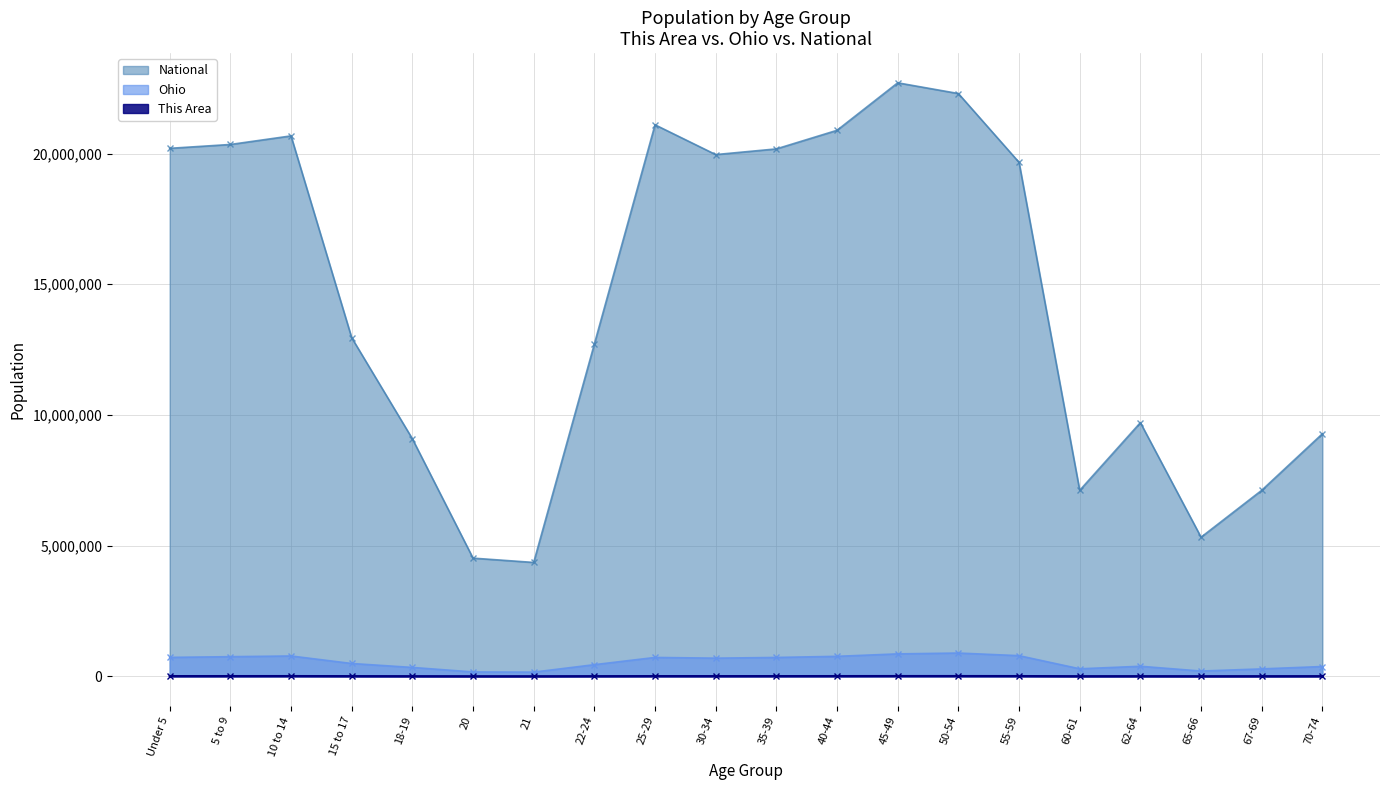

How many interior local valleys does the National series have?

4